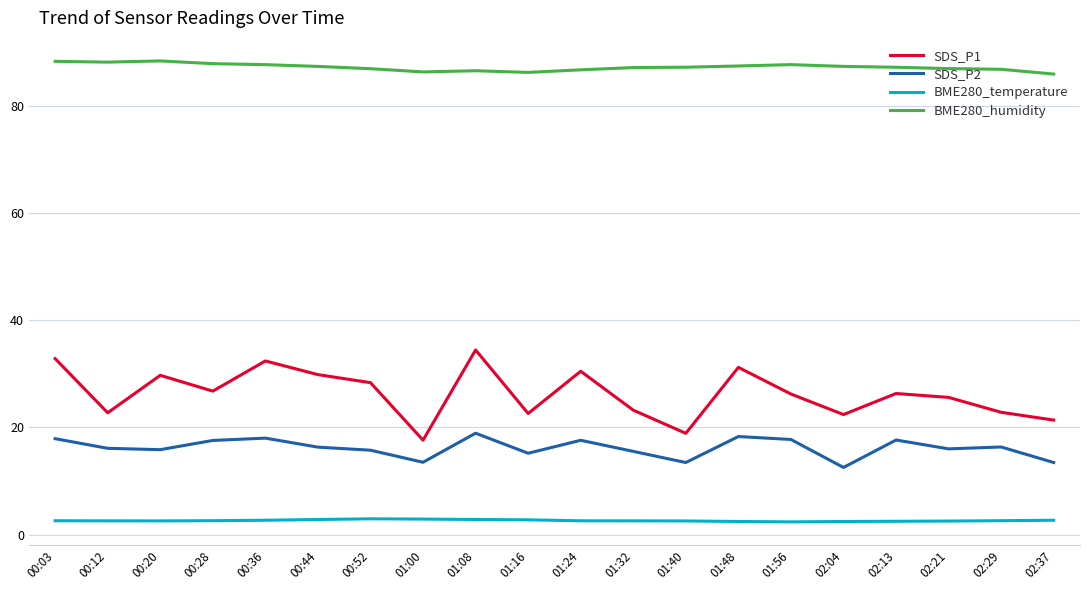

True or false: SDS_P2 has a value of 17.9 at 00:03.

True